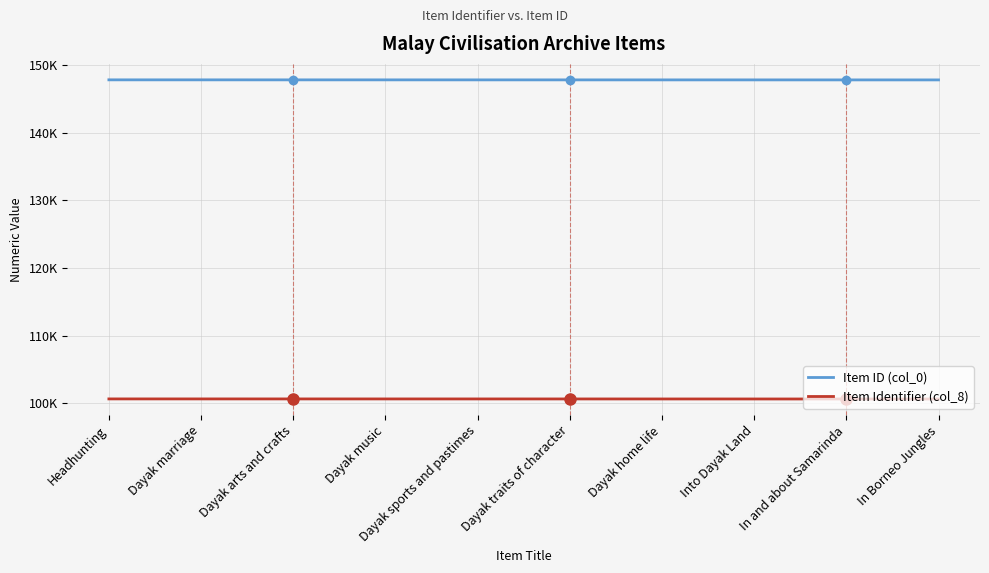

What is the label of the 8th point from the left?

Into Dayak Land